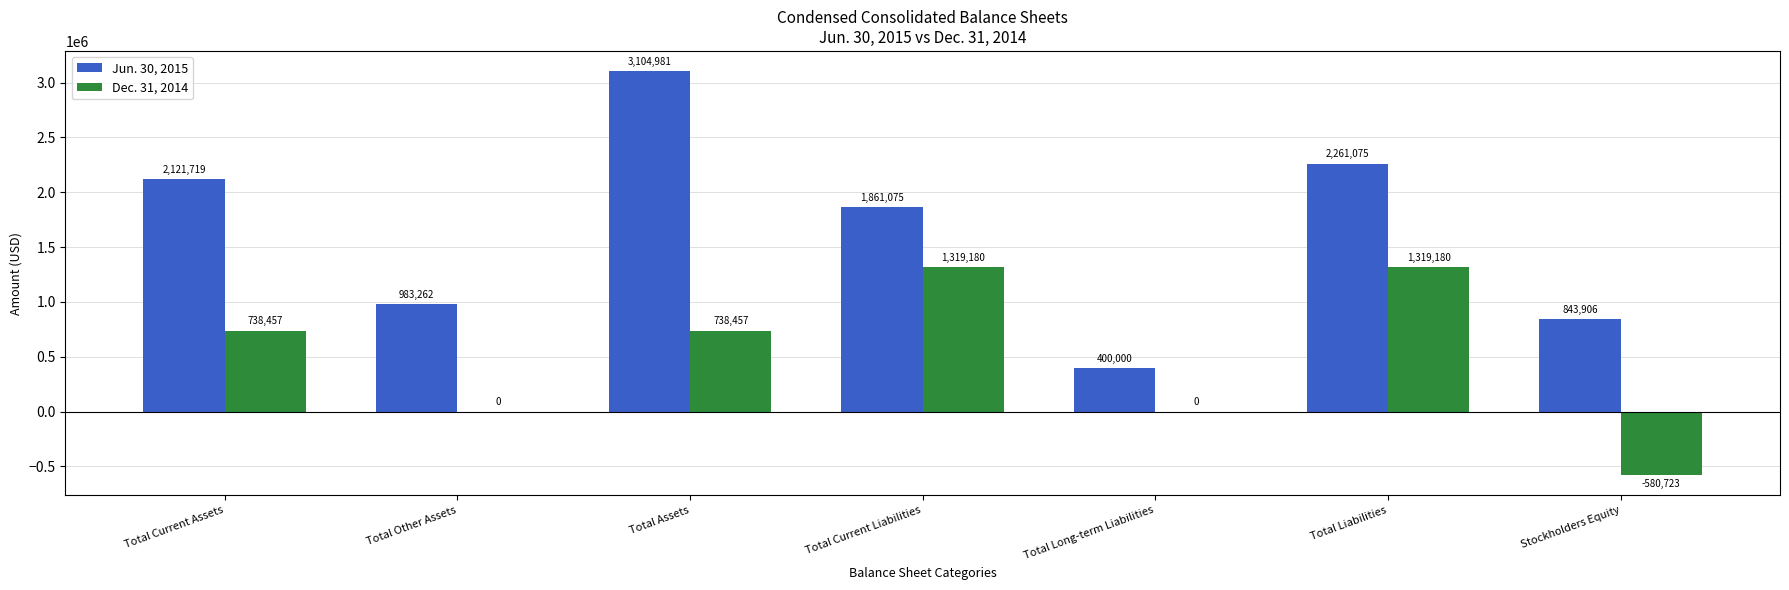

How many groups of bars are there?

7